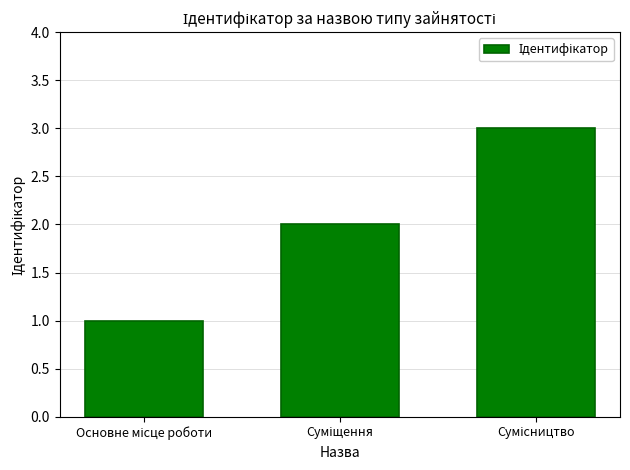

What is the greatest value displayed?

3